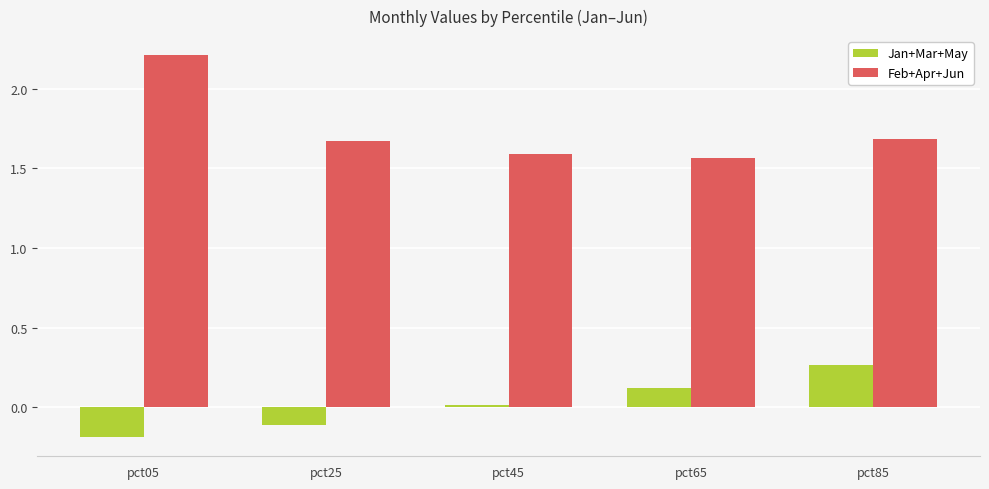

How many distinct data groups are displayed?

2